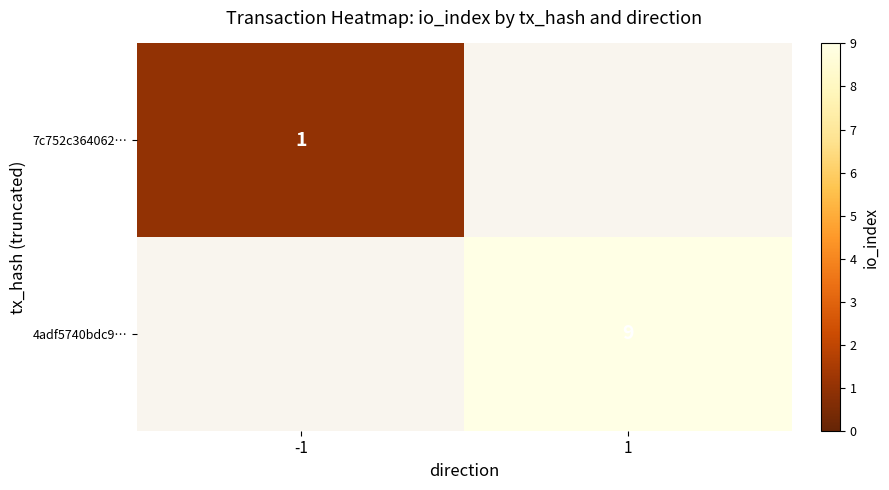

The 4adf5740bdc9… series shows 9 at 1. True or false?

True